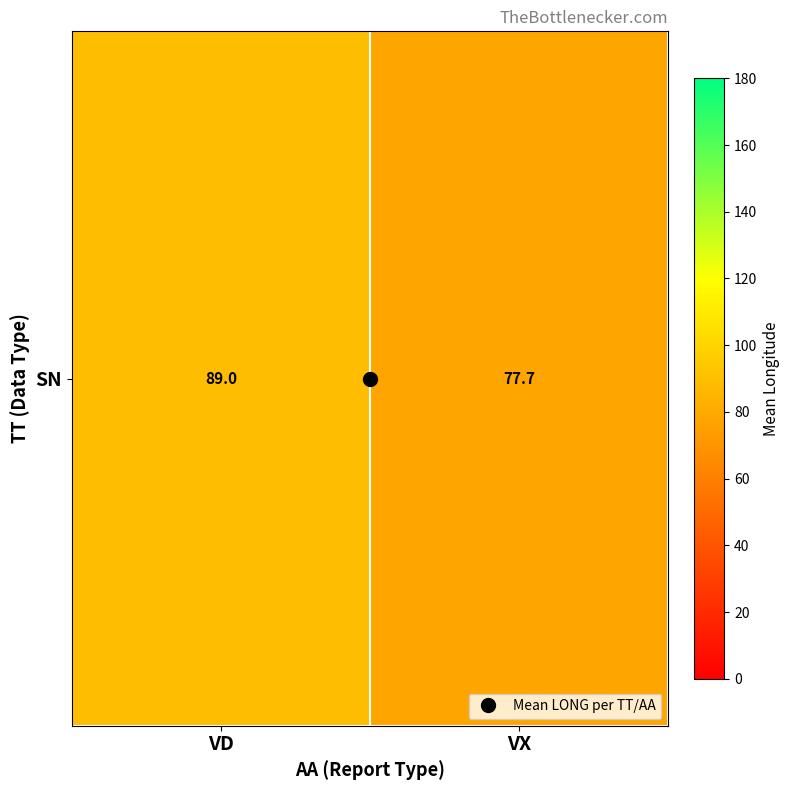

Rank the categories by value from highest to lowest.

VD, VX